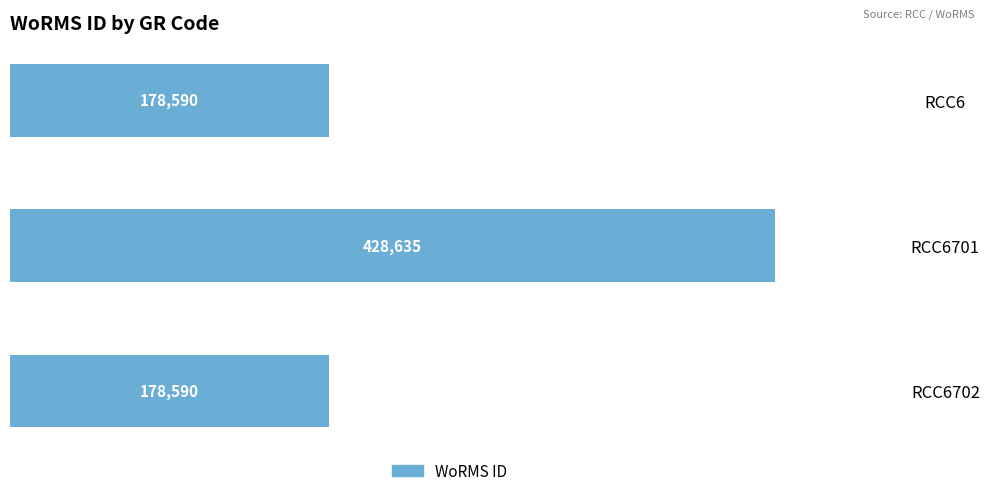

Reading top to bottom, transcribe all the data shown in this chart.

RCC6=178590	RCC6701=428635	RCC6702=178590